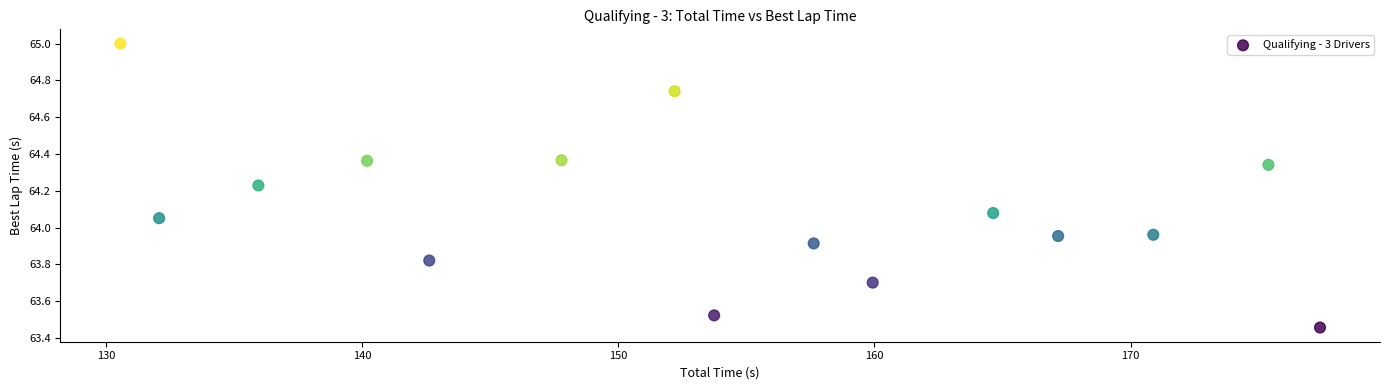

What is the range of Y values (max minus min)?

1.5